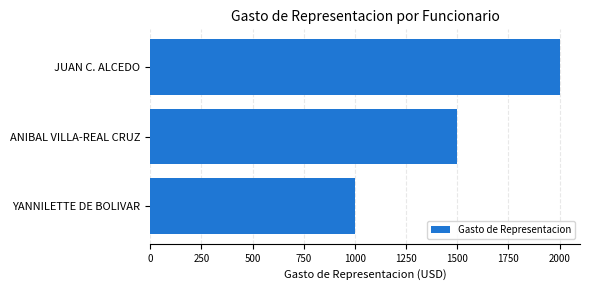

How many distinct data groups are displayed?

1